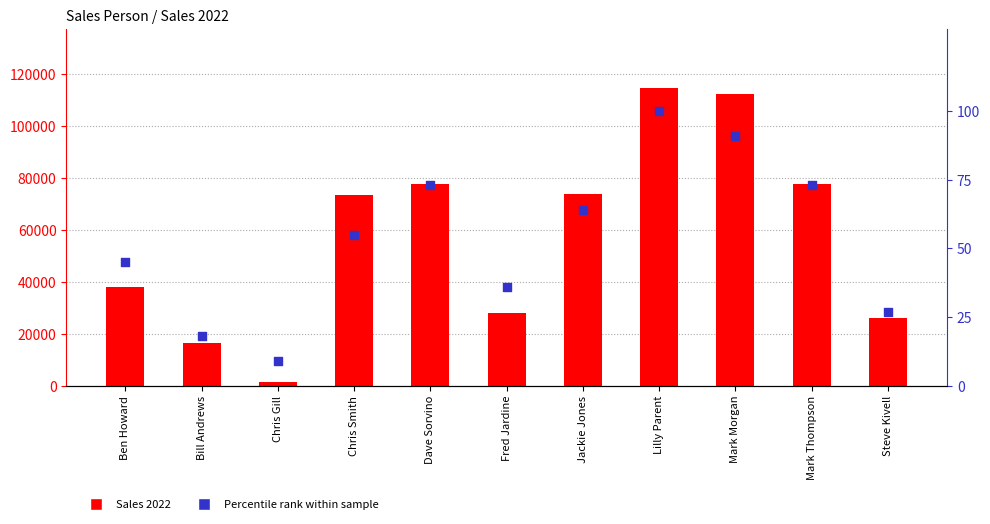

Is the value of Sales 2022 at Chris Gill greater than the value of Percentile rank at Chris Gill?

Yes